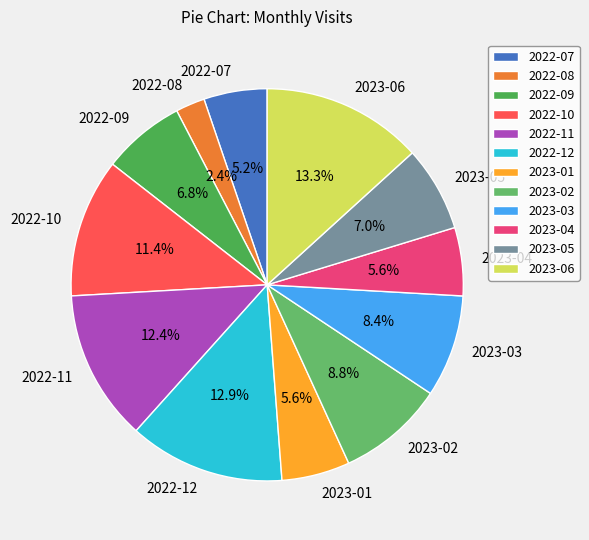

To the nearest percent, what is the combined percentage of 2023-02 and 2022-10?

20%